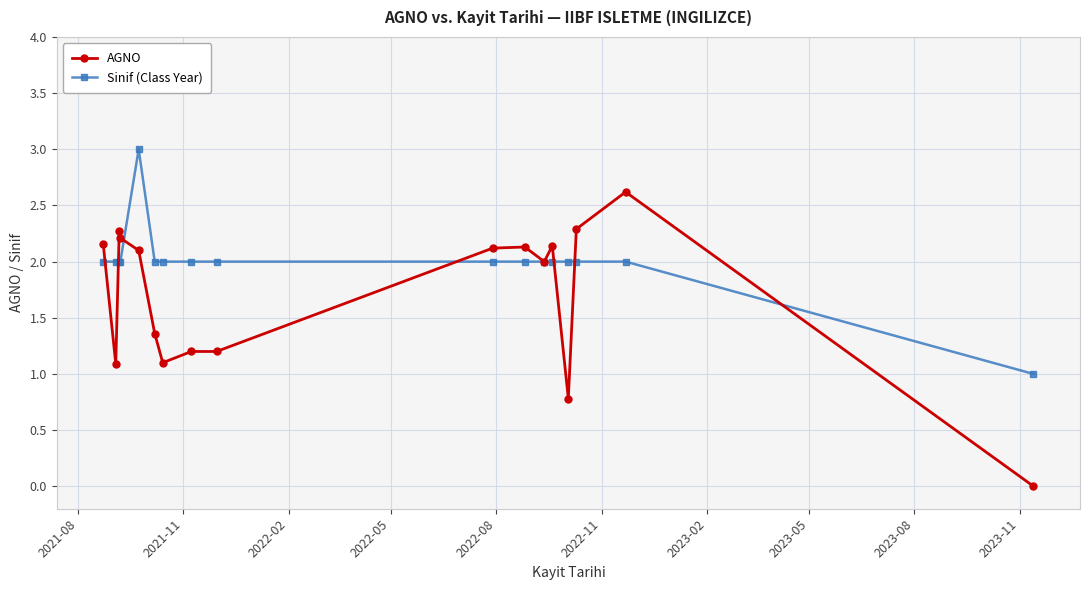

True or false: AGNO has more than 0 points higher than both neighbors.

True